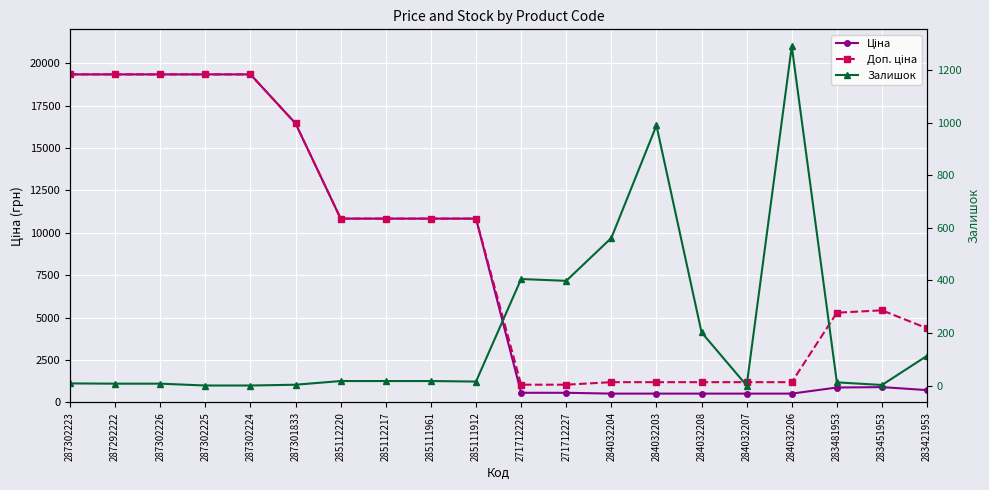

Where is Ціна nearest to the value 9932?

285112220